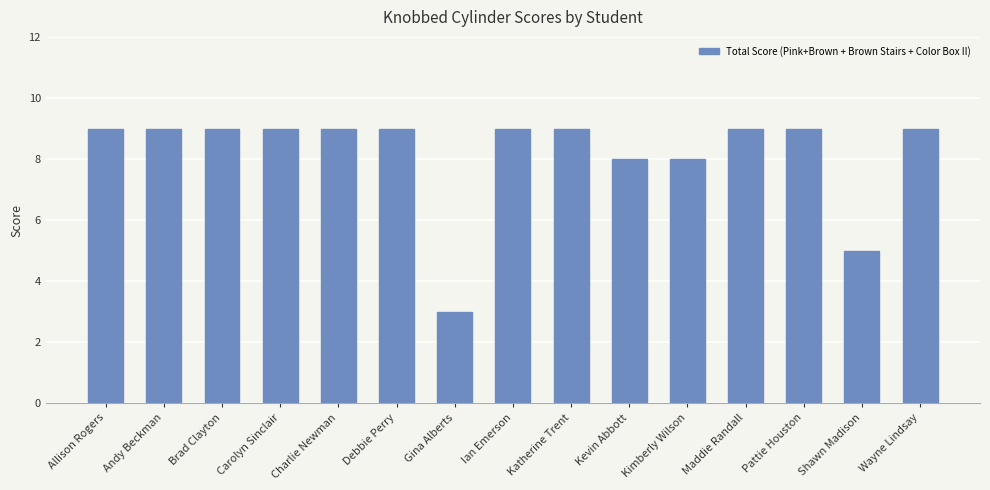

Does the chart contain any negative values?

No